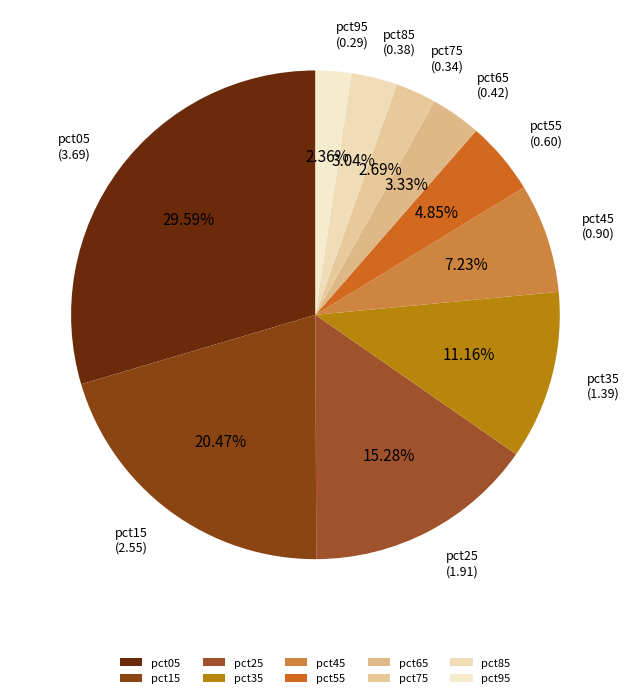

Approximately how many times larger is the value at pct35 compared to pct15?

0.5